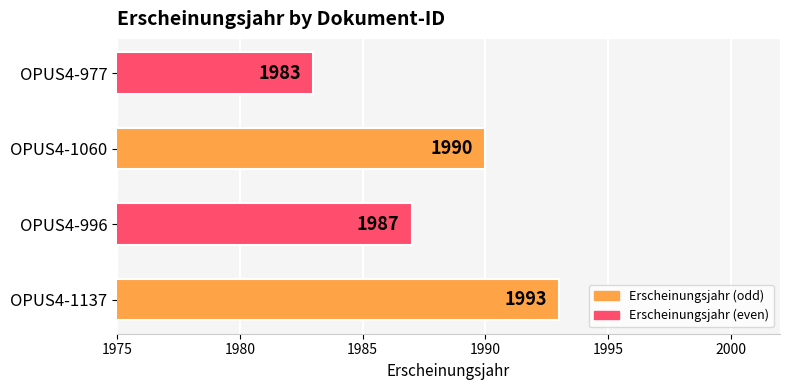

What is the change in value from OPUS4-1137 to OPUS4-977?

-10